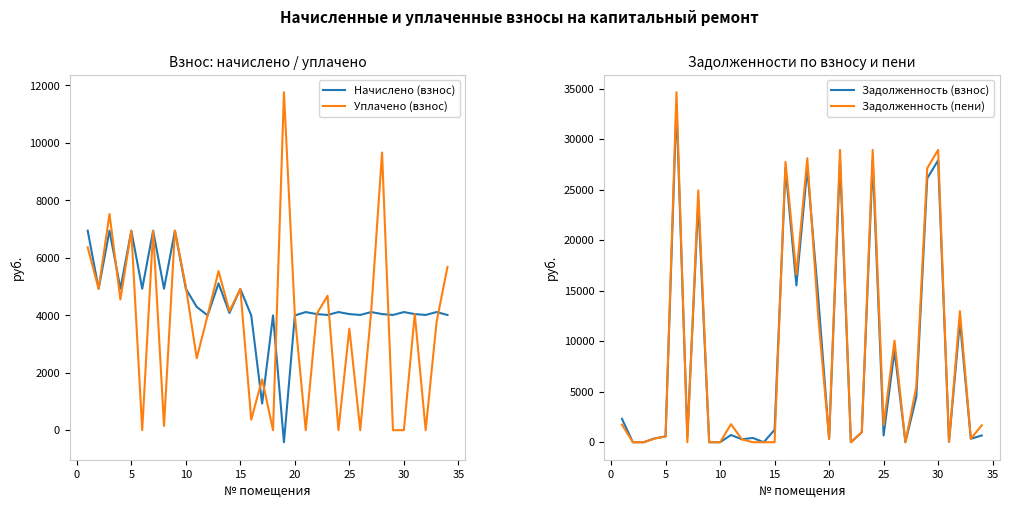

Which series has the largest range (max minus min)?

Задолженность (пени)